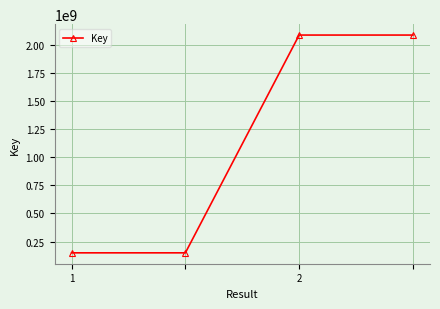

What is the sum of all values?

4469727238